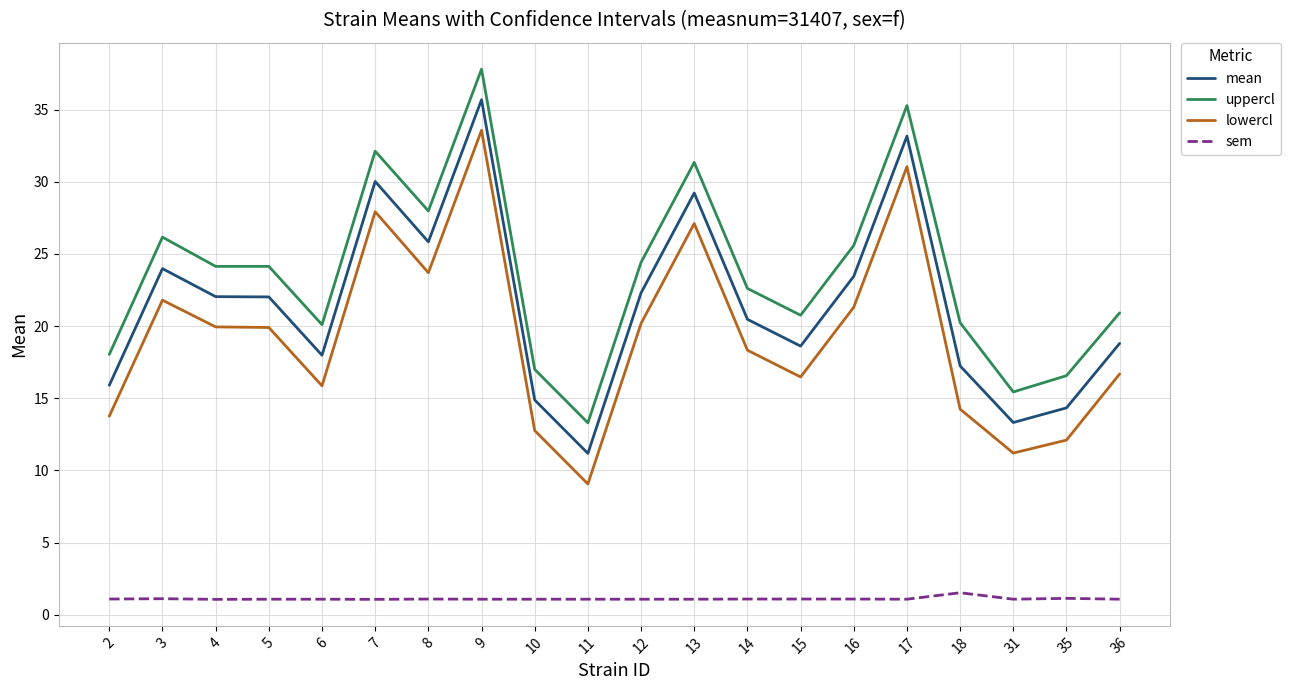

What is the sum of the sem values at 18 and 6?

2.6